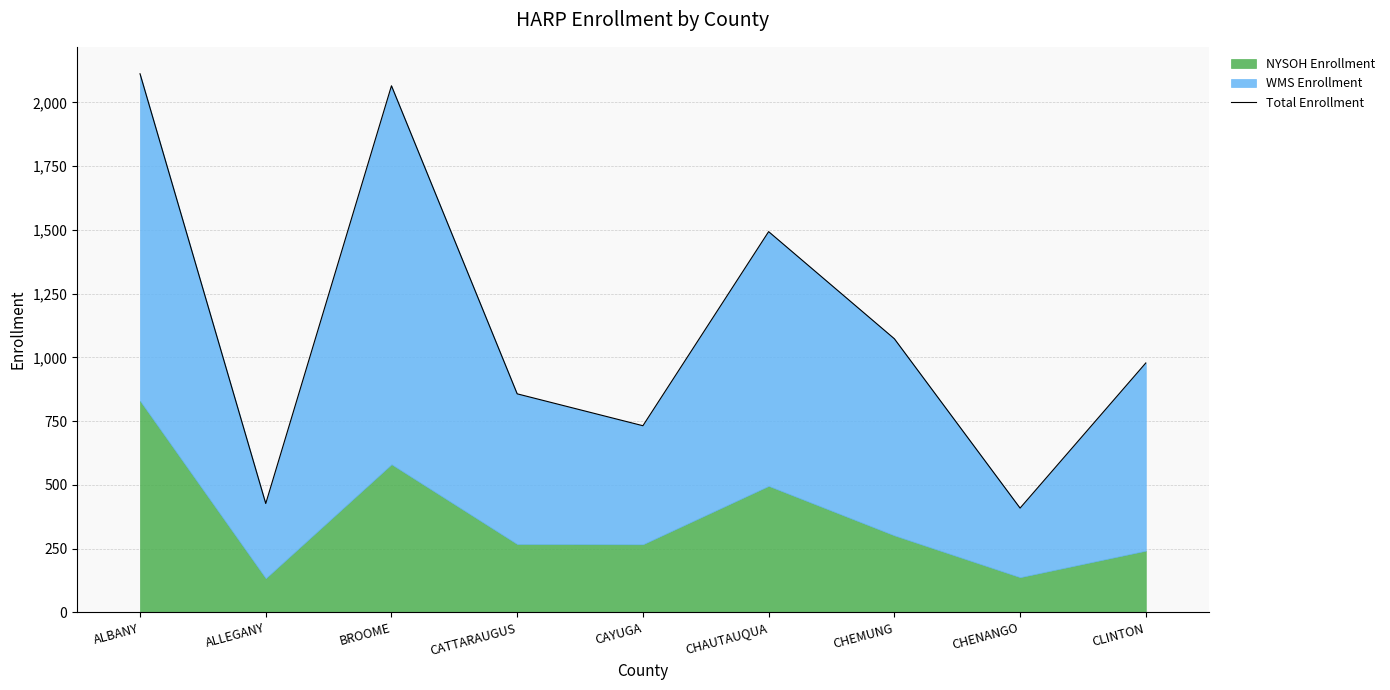

What is the difference between the values at CATTARAUGUS and CHEMUNG?

216